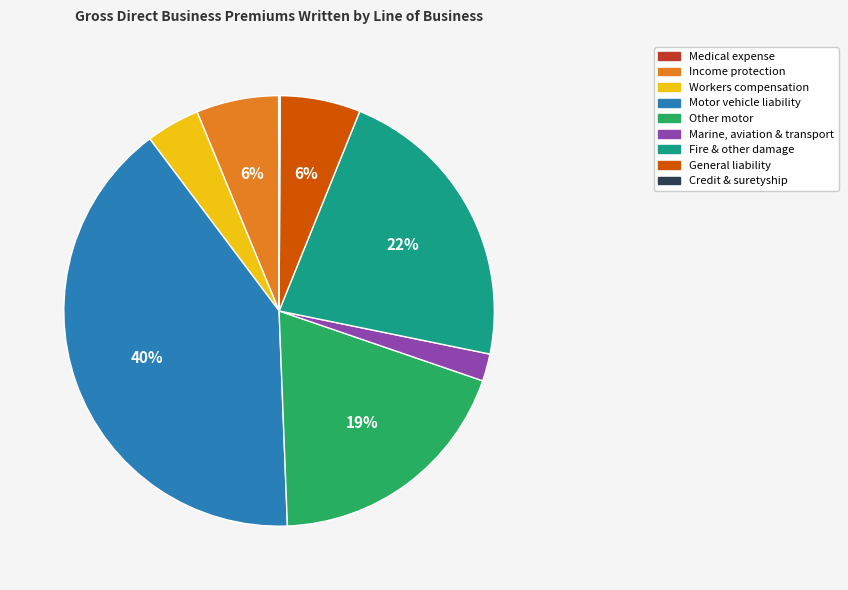

What percentage is the Marine, aviation & transport slice, to the nearest percent?

2%